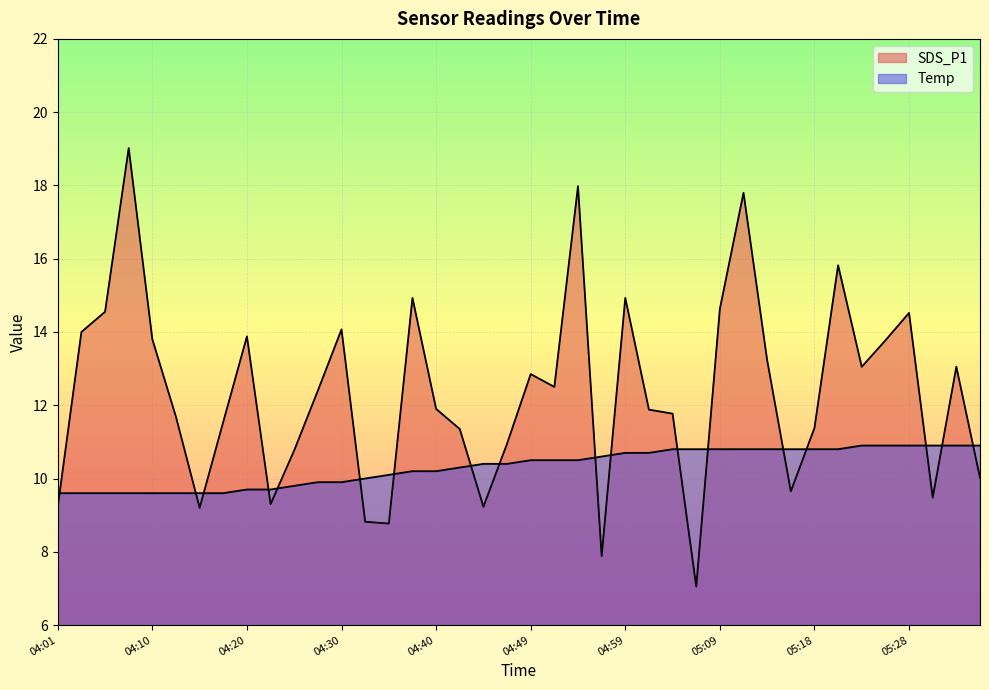

Rank the categories by Temp value from lowest to highest.

04:01, 04:03, 04:05, 04:08, 04:10, 04:13, 04:15, 04:18, 04:20, 04:23, 04:25, 04:27, 04:30, 04:32, 04:35, 04:37, 04:40, 04:42, 04:44, 04:47, 04:49, 04:52, 04:54, 04:57, 04:59, 05:01, 05:04, 05:06, 05:09, 05:11, 05:13, 05:16, 05:18, 05:21, 05:23, 05:26, 05:28, 05:31, 05:33, 05:35